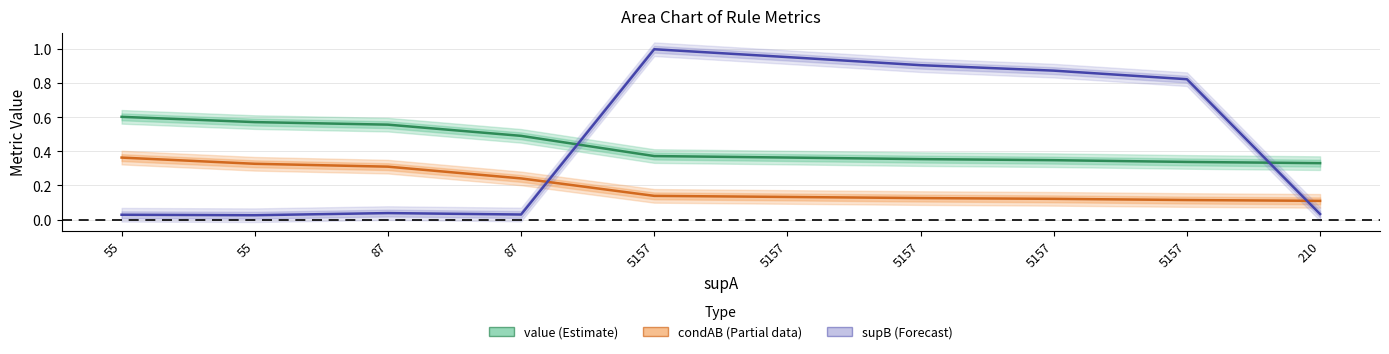

At 87, list the series in order from largest to smallest.

value (Estimate), condAB (Partial), supB (Forecast)